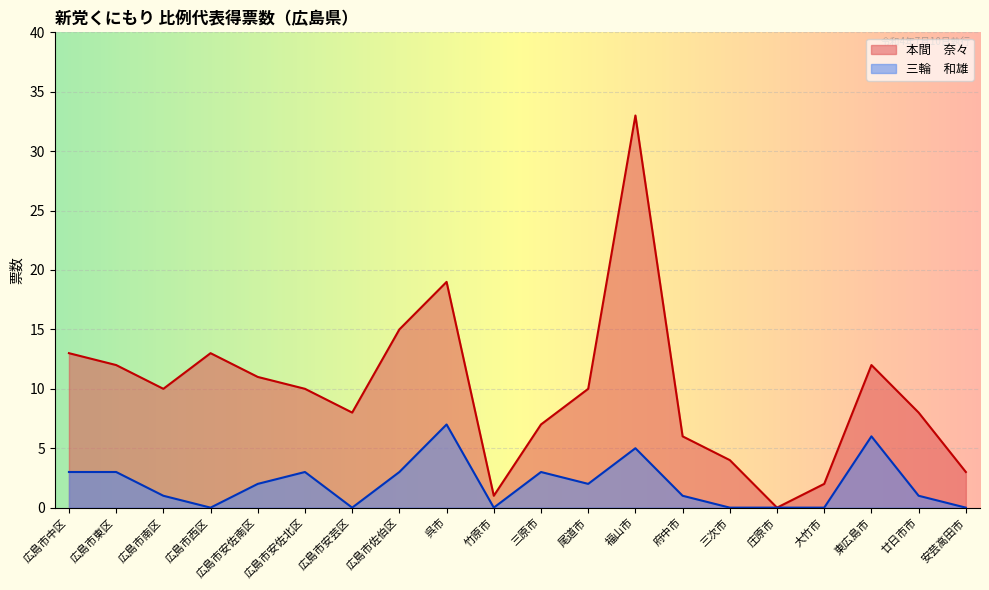

True or false: 本間　奈々 and 三輪　和雄 intersect in this chart.

False